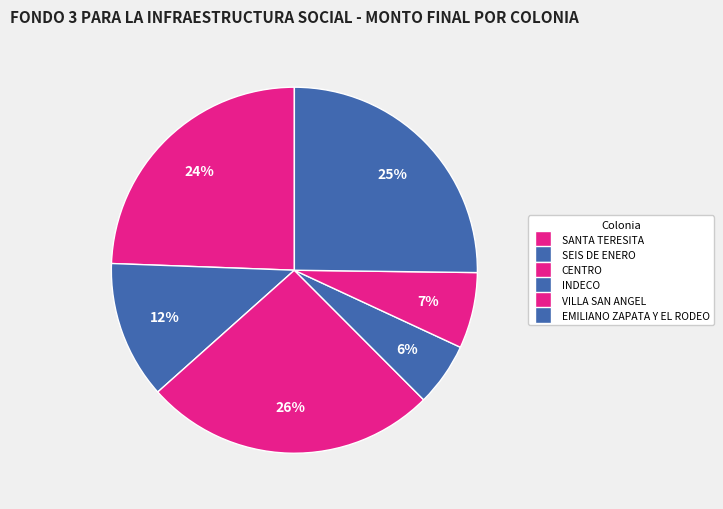

What is the change in value from INDECO to VILLA SAN ANGEL?

+130955.2